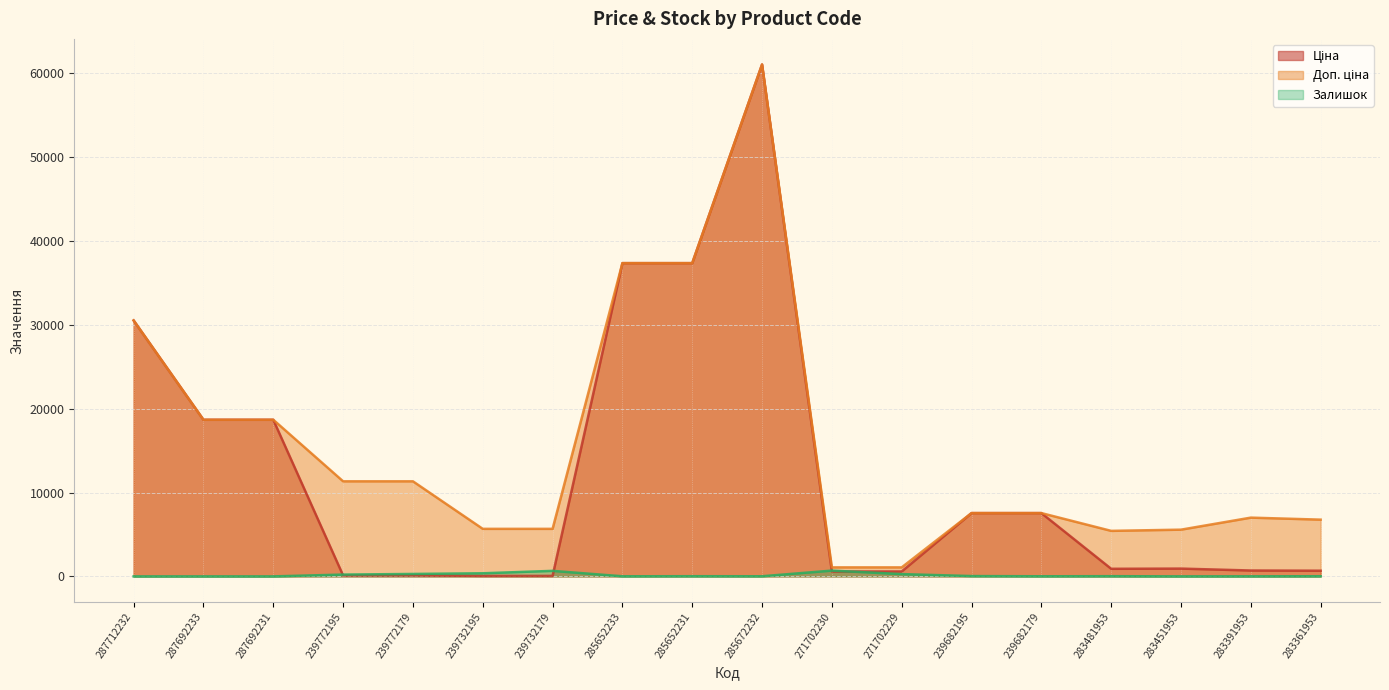

What is the difference between the second highest and minimum values in the Доп. ціна series?

36268.5